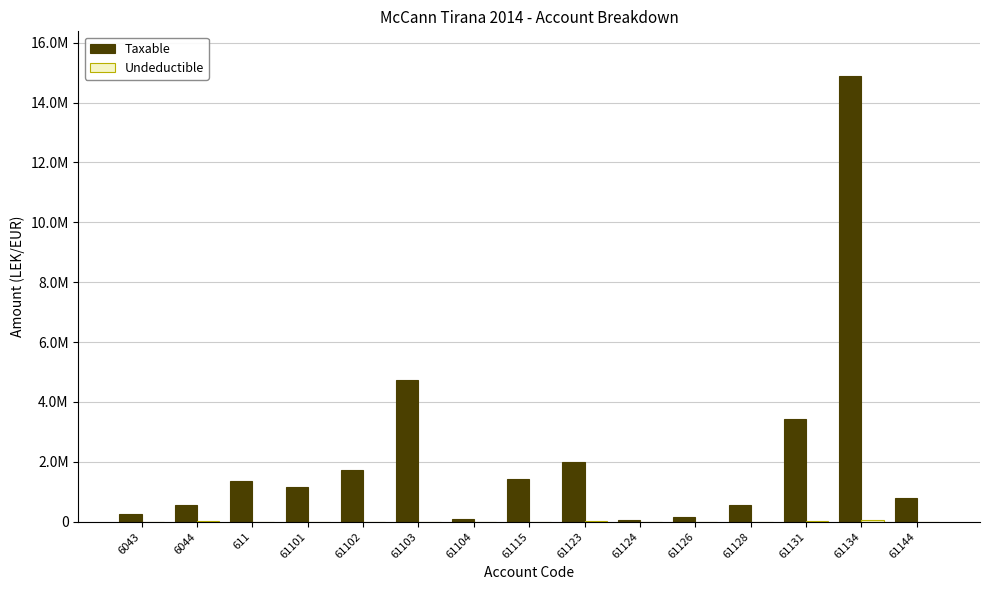

Between 6043 and 61134, which is larger?

61134